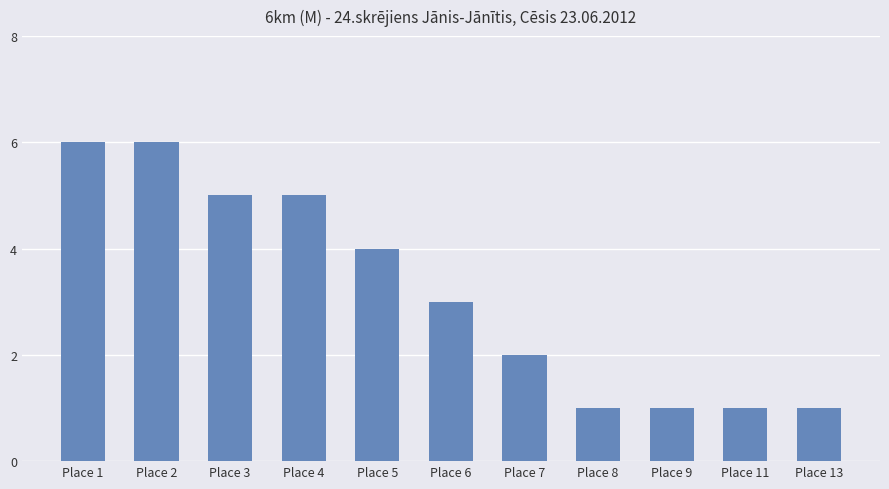

Reading left to right, transcribe all the data shown in this chart.

Place 1=6	Place 2=6	Place 3=5	Place 4=5	Place 5=4	Place 6=3	Place 7=2	Place 8=1	Place 9=1	Place 11=1	Place 13=1